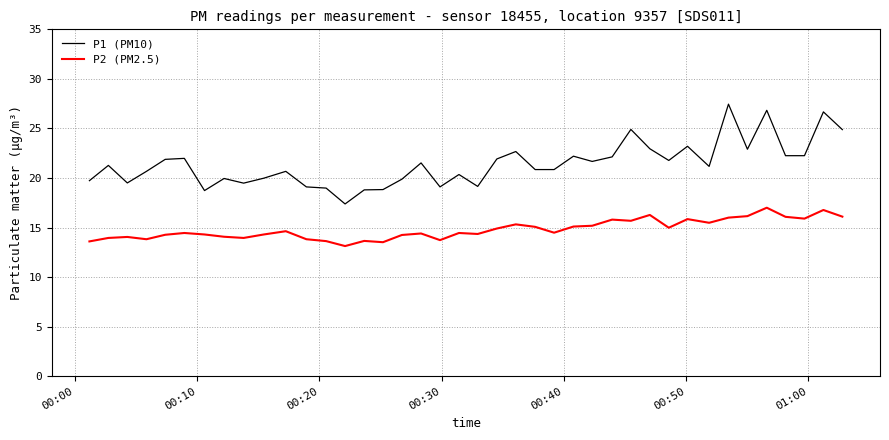

Which series has the largest range (max minus min)?

P1 (PM10)